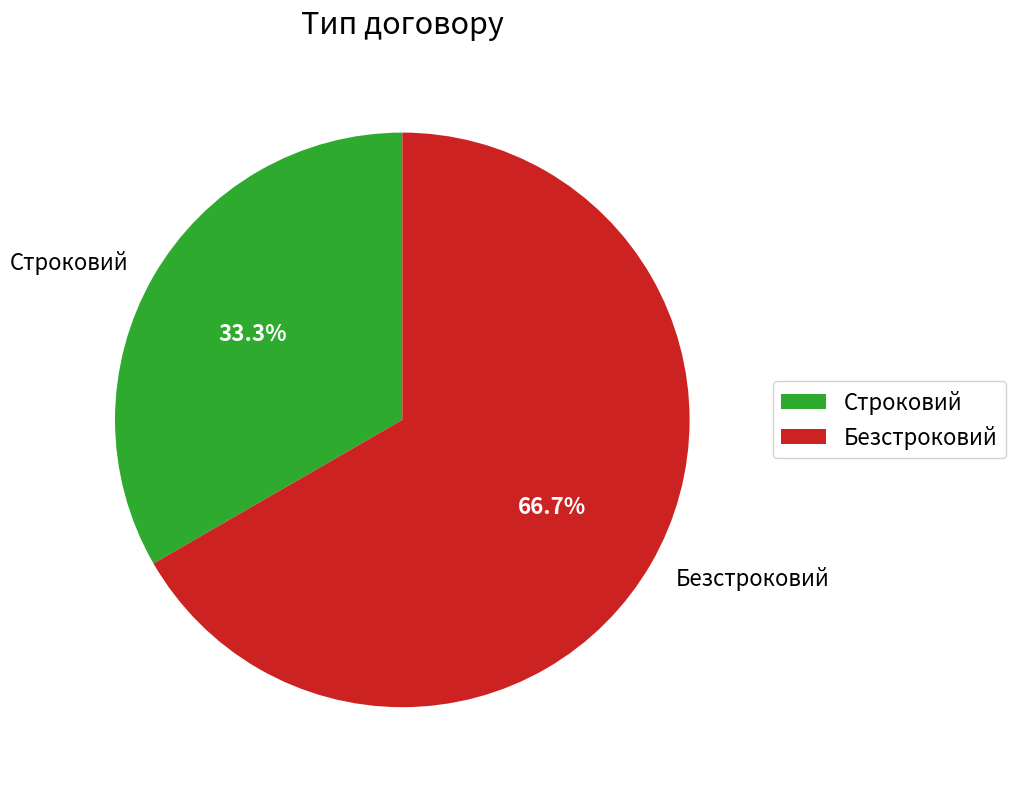

Do Безстроковий and Строковий together represent more than half of the pie?

Yes